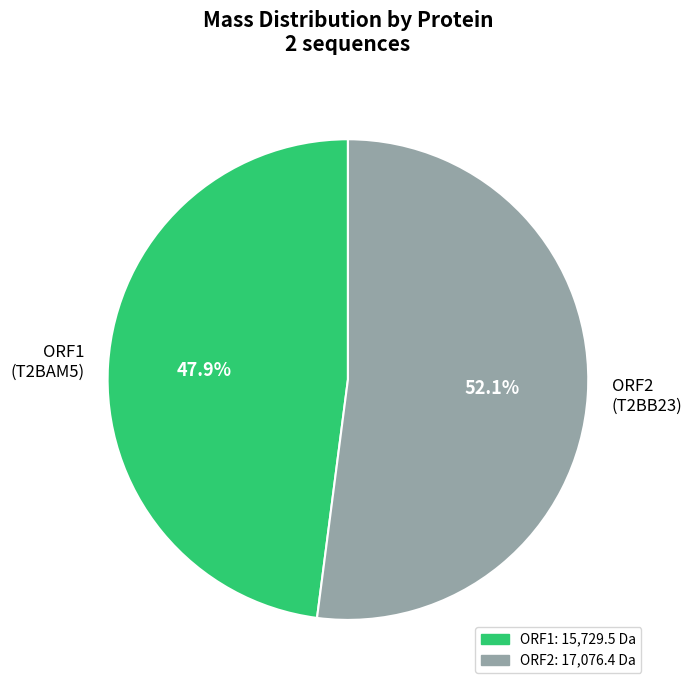

Combined, what portion of the pie is ORF1 (T2BAM5) and ORF2 (T2BB23)?

100.0%